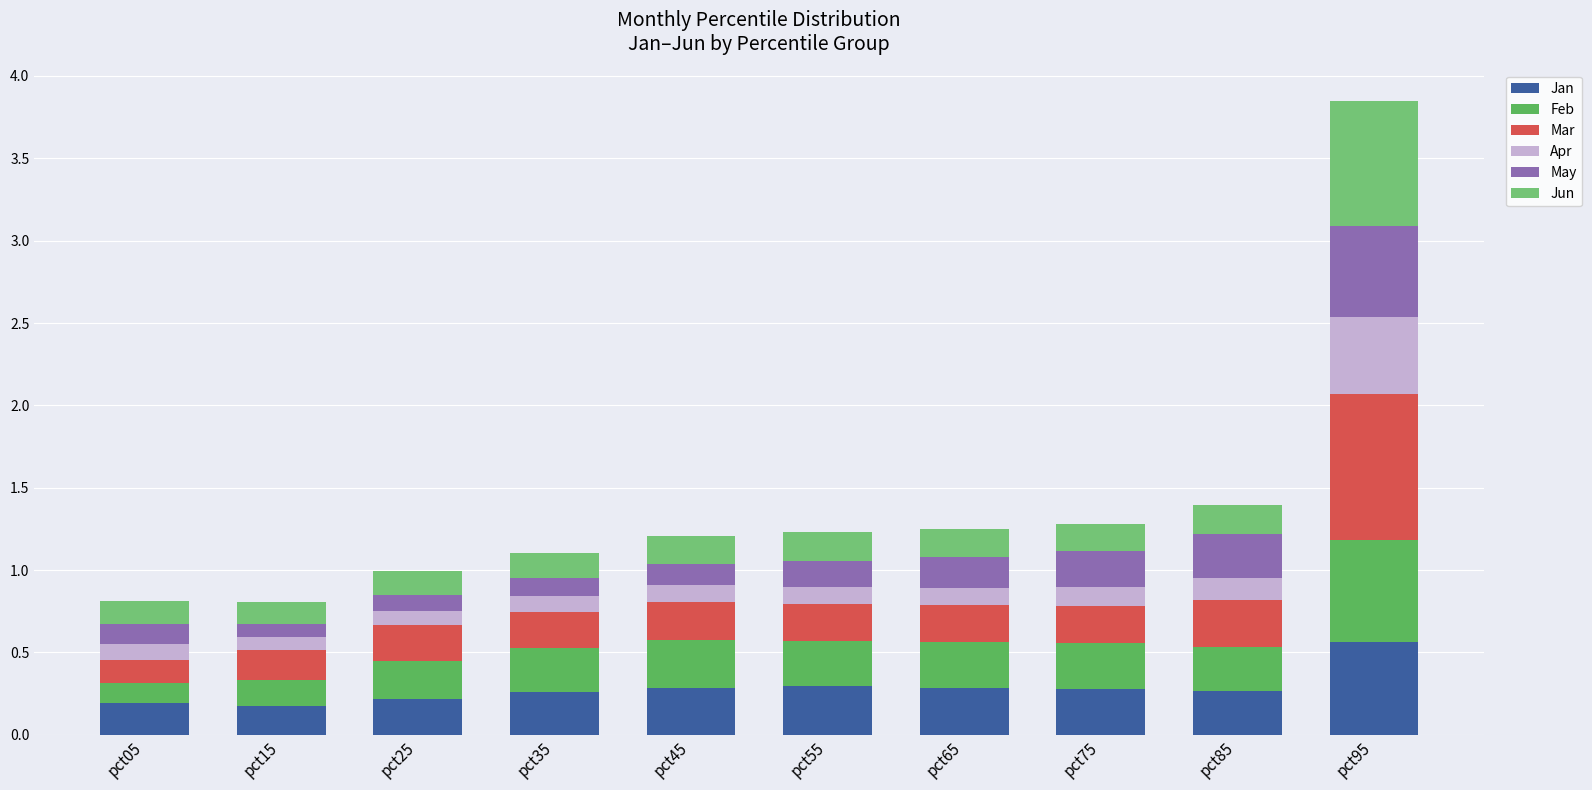

True or false: May has a value of 0.1 at pct75.

False